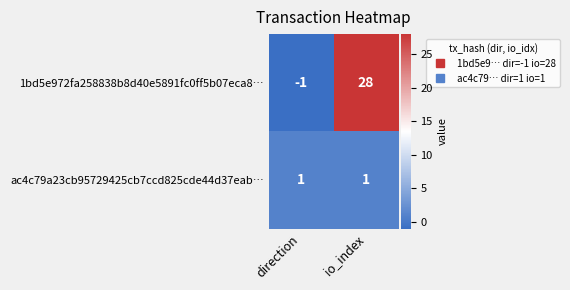

At which category does the chart reach its minimum across all series?

direction